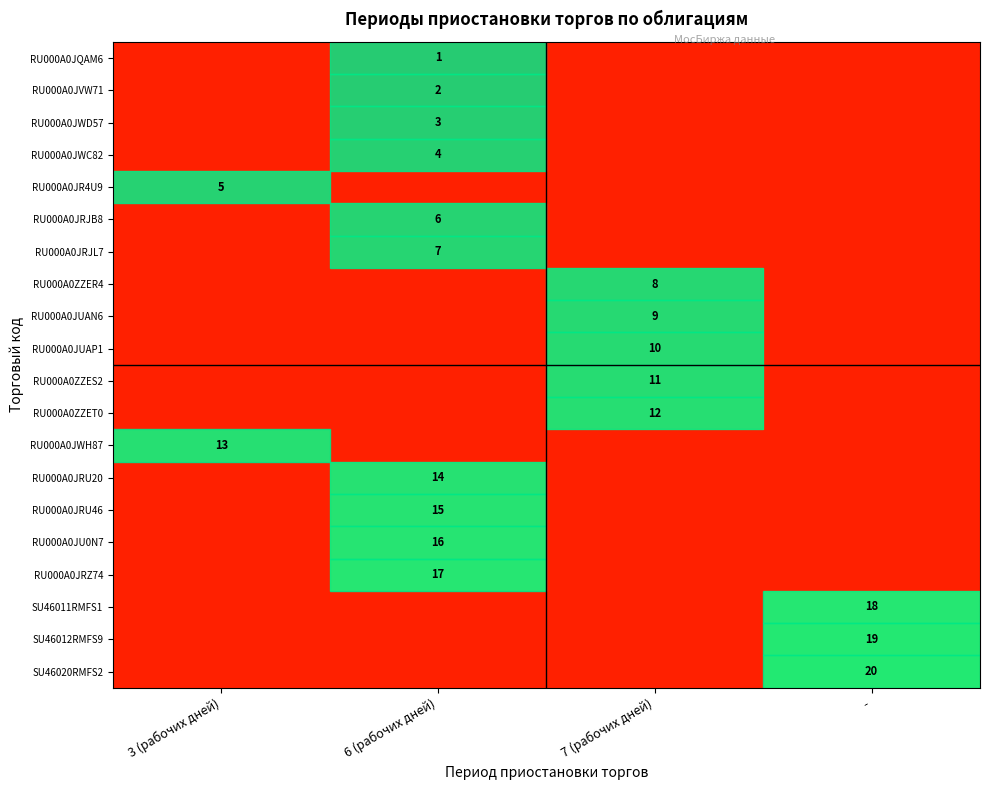

True or false: RU000A0JUAP1 has a value of 10 at 7 (рабочих дней).

True